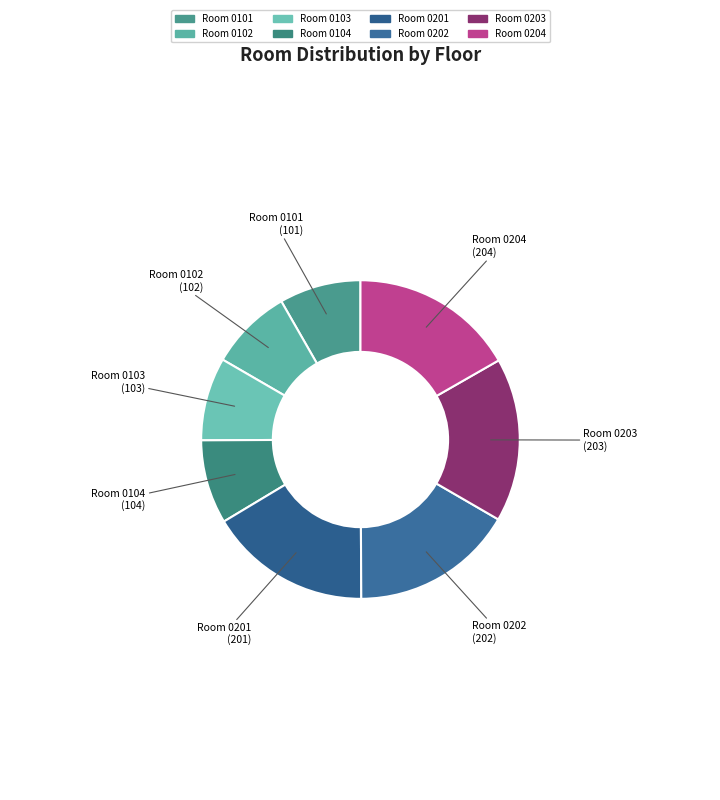

Does Room 0204 represent more than half of the total?

No